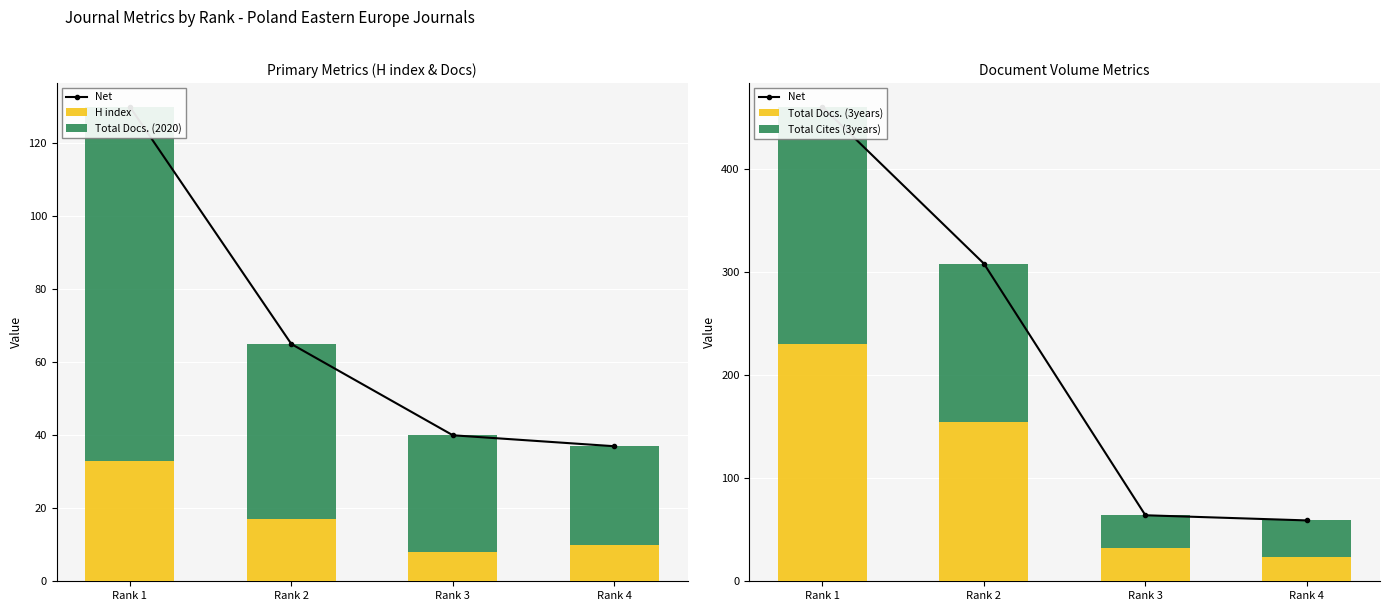

Reading left to right, transcribe all the data shown in this chart.

Net: Rank 1=460	Rank 2=308	Rank 3=64	Rank 4=59
H index: Rank 1=33	Rank 2=17	Rank 3=8	Rank 4=10
Total Docs. (2020): Rank 1=97	Rank 2=48	Rank 3=32	Rank 4=27
Total Docs. (3years): Rank 1=230	Rank 2=154	Rank 3=32	Rank 4=24
Total Cites (3years): Rank 1=230	Rank 2=154	Rank 3=32	Rank 4=35